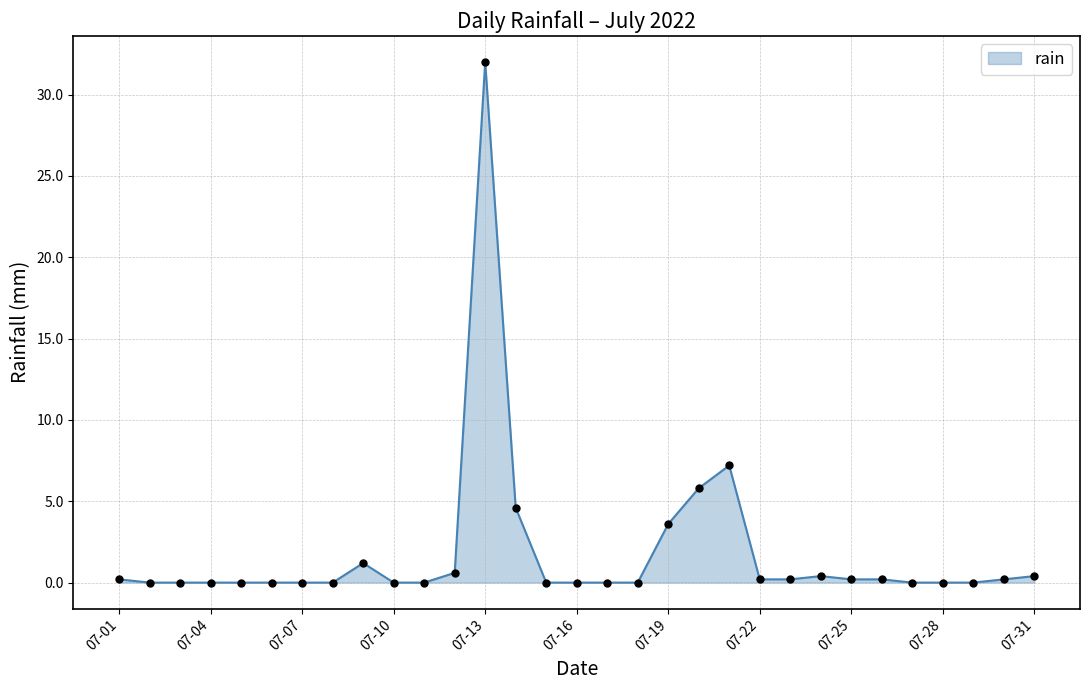

True or false: there are more than 0 points higher than both neighbors.

True